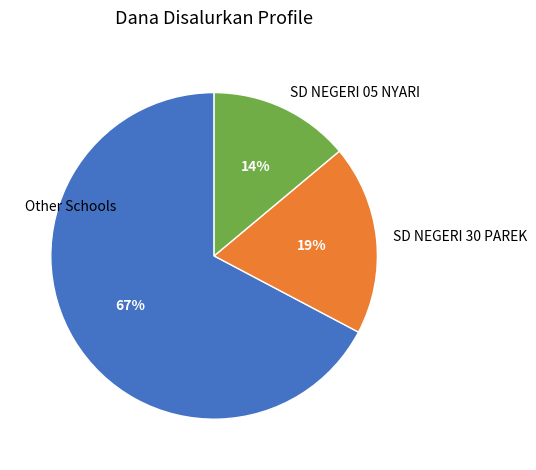

Do SD NEGERI 05 NYARI and SD NEGERI 30 PAREK together represent more than half of the pie?

No